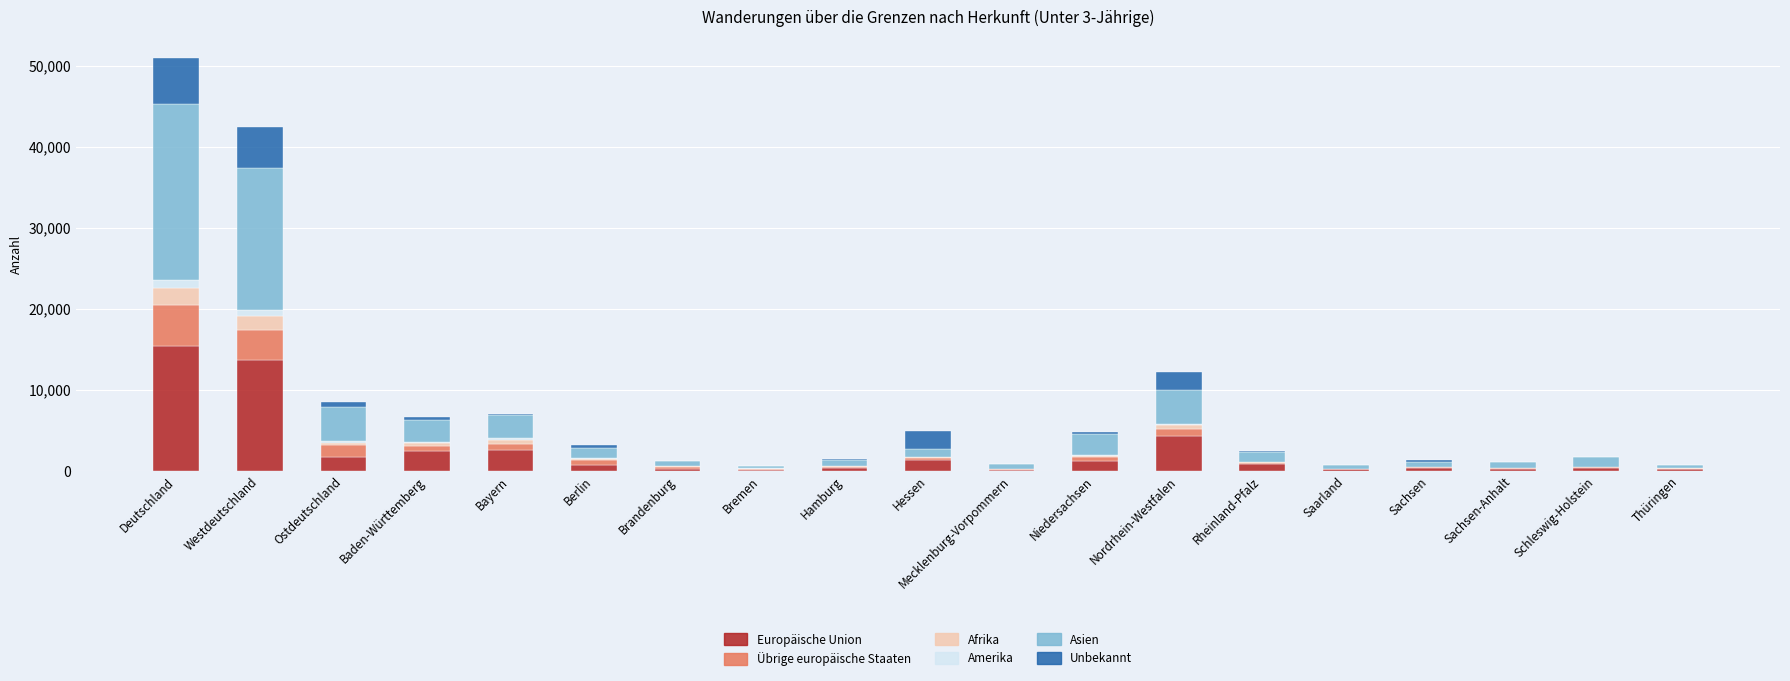

Are the bars grouped side by side (vs. stacked)?

No